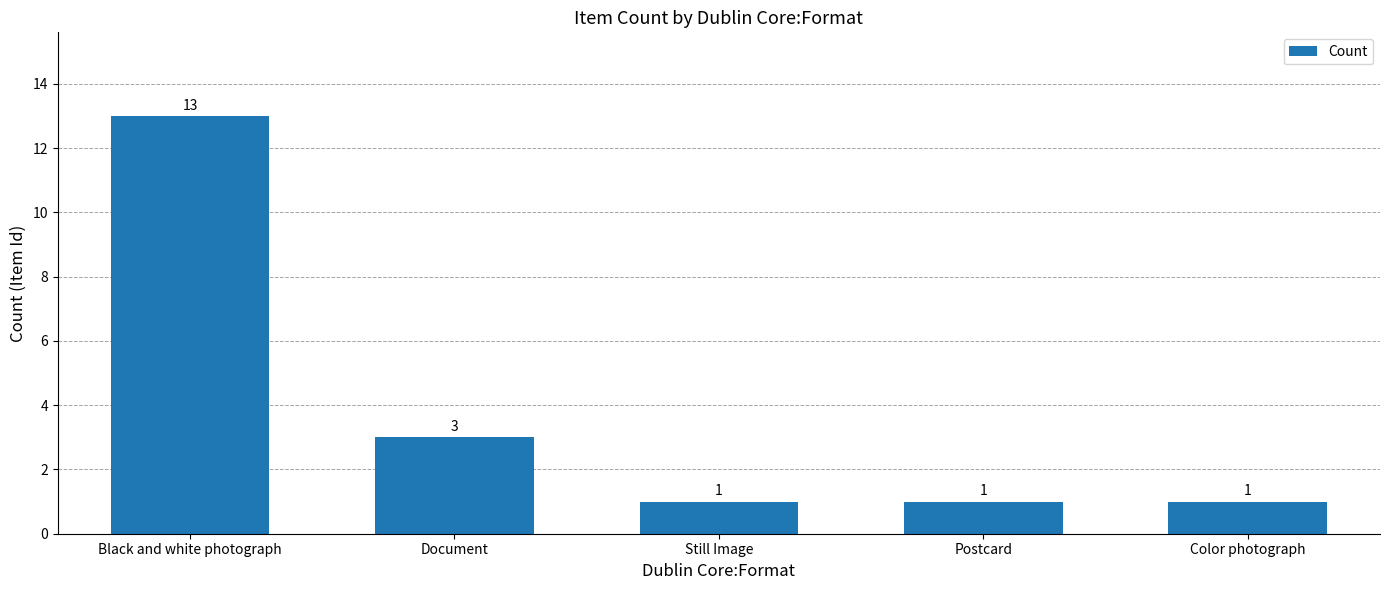

What is the average value?

4